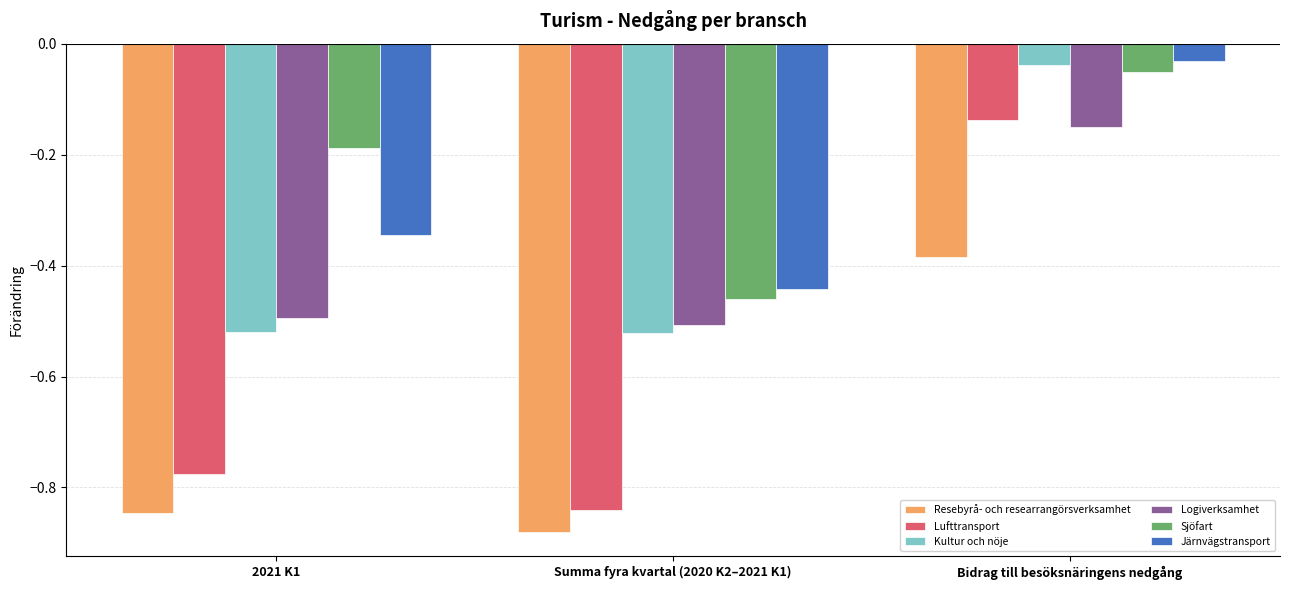

What is the label of the 2nd bar from the left?

Summa fyra kvartal (2020 K2–2021 K1)